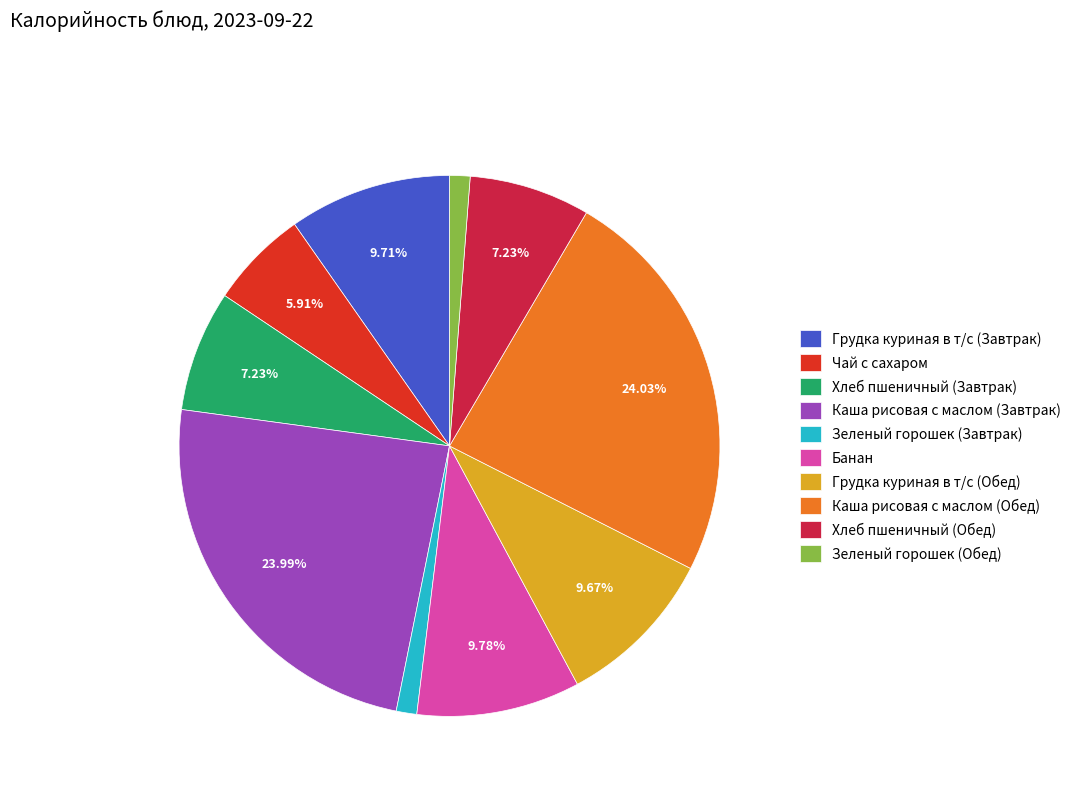

Count the number of slices in the pie.

10